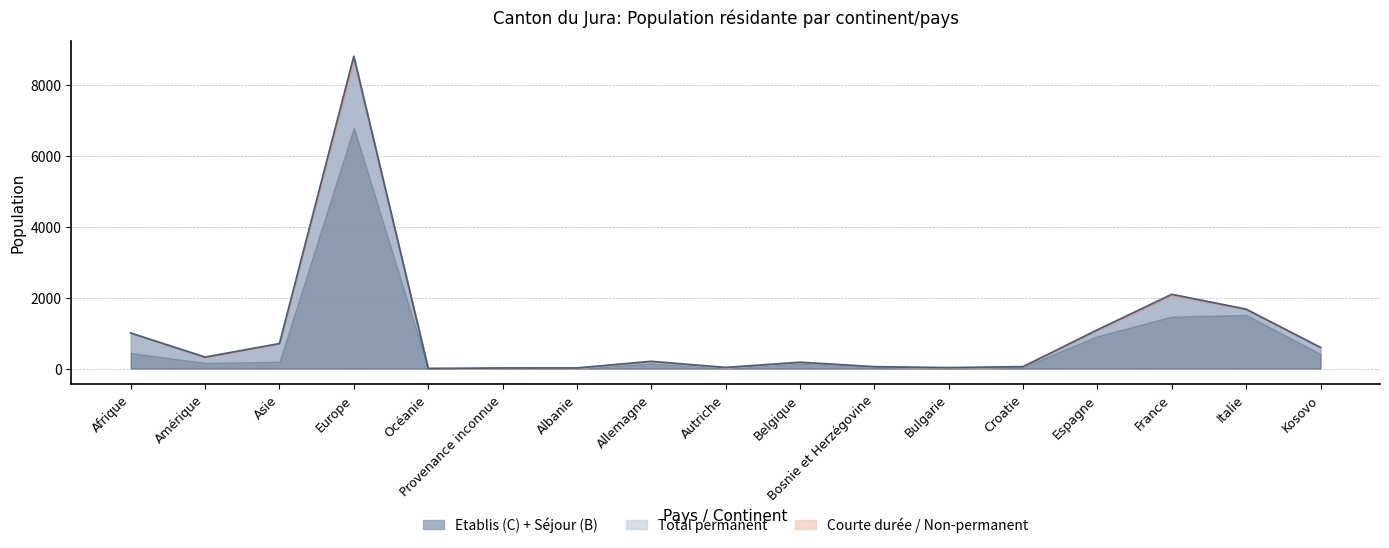

Which label corresponds to the smallest value in the chart?

Océanie